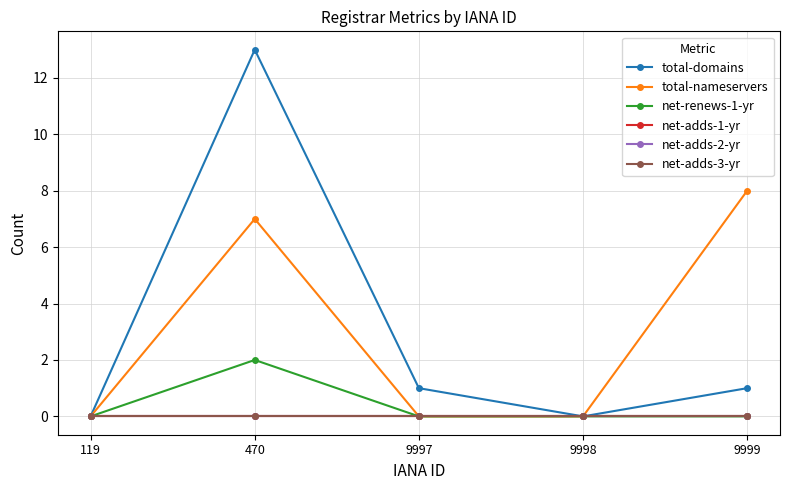

Is it true that total-domains equals 0 at 9998?

True